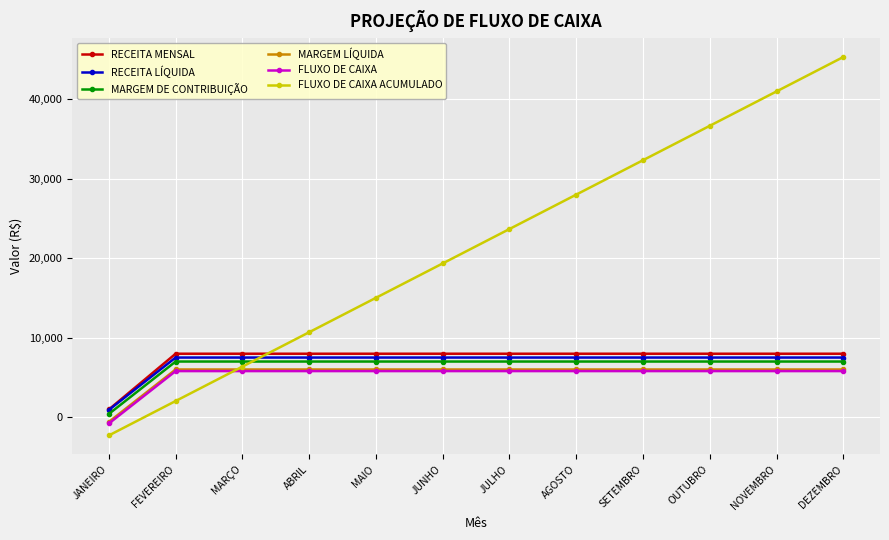

Reading left to right, transcribe all the data shown in this chart.

RECEITA MENSAL: JANEIRO=1000	FEVEREIRO=8000	MARÇO=8000	ABRIL=8000	MAIO=8000	JUNHO=8000	JULHO=8000	AGOSTO=8000	SETEMBRO=8000	OUTUBRO=8000	NOVEMBRO=8000	DEZEMBRO=8000
RECEITA LÍQUIDA: JANEIRO=940	FEVEREIRO=7520	MARÇO=7520	ABRIL=7520	MAIO=7520	JUNHO=7520	JULHO=7520	AGOSTO=7520	SETEMBRO=7520	OUTUBRO=7520	NOVEMBRO=7520	DEZEMBRO=7520
MARGEM DE CONTRIBUIÇÃO: JANEIRO=440	FEVEREIRO=7020	MARÇO=7020	ABRIL=7020	MAIO=7020	JUNHO=7020	JULHO=7020	AGOSTO=7020	SETEMBRO=7020	OUTUBRO=7020	NOVEMBRO=7020	DEZEMBRO=7020
MARGEM LÍQUIDA: JANEIRO=-560	FEVEREIRO=6020	MARÇO=6020	ABRIL=6020	MAIO=6020	JUNHO=6020	JULHO=6020	AGOSTO=6020	SETEMBRO=6020	OUTUBRO=6020	NOVEMBRO=6020	DEZEMBRO=6020
FLUXO DE CAIXA: JANEIRO=-760	FEVEREIRO=5820	MARÇO=5820	ABRIL=5820	MAIO=5820	JUNHO=5820	JULHO=5820	AGOSTO=5820	SETEMBRO=5820	OUTUBRO=5820	NOVEMBRO=5820	DEZEMBRO=5820
FLUXO DE CAIXA ACUMULADO: JANEIRO=-2260	FEVEREIRO=2060	MARÇO=6380	ABRIL=10700	MAIO=15020	JUNHO=19340	JULHO=23660	AGOSTO=27980	SETEMBRO=32300	OUTUBRO=36620	NOVEMBRO=40940	DEZEMBRO=45260